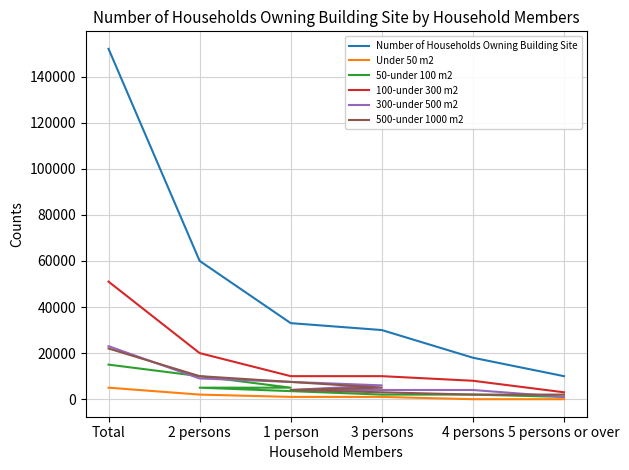

Which series has the widest spread of values?

Number of Households Owning Building Site